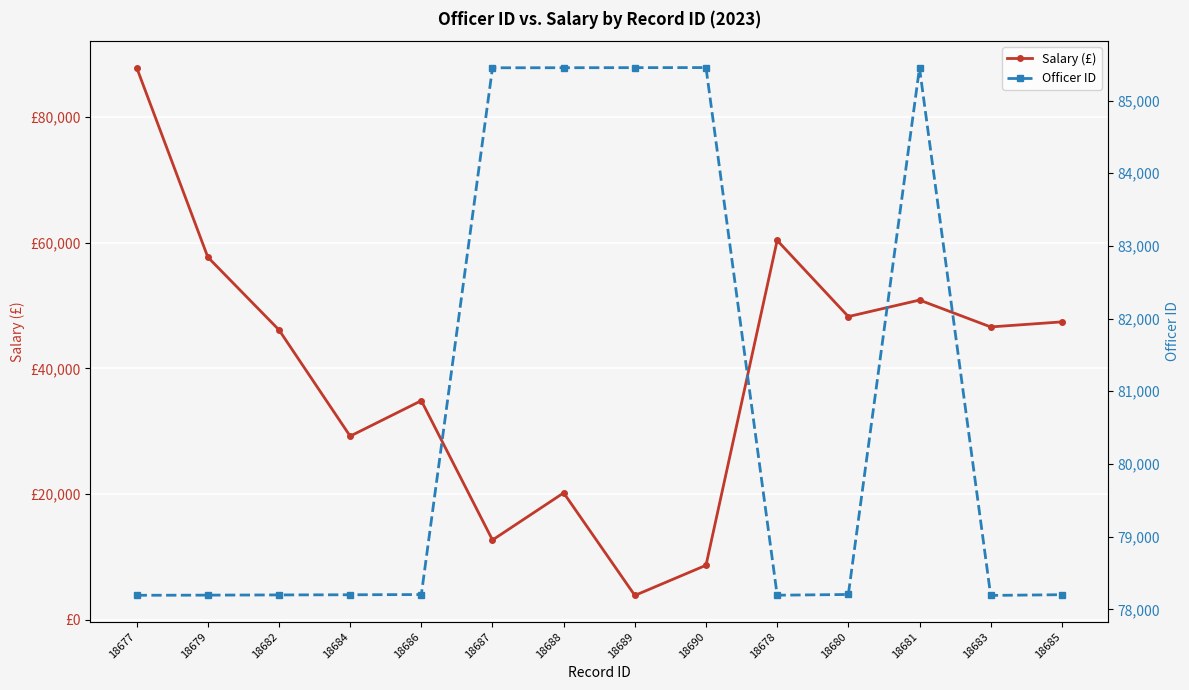

Where is Salary (£) nearest to the value 45875?

18682